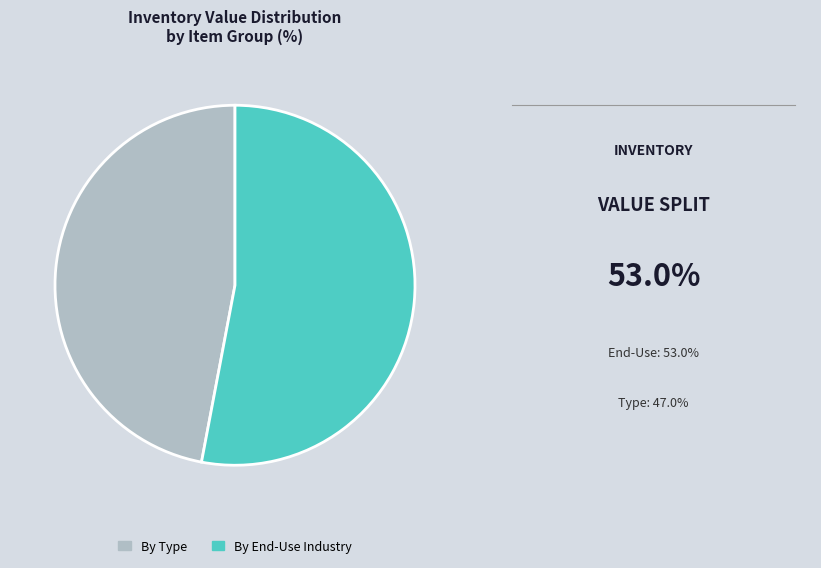

Is there a majority slice in this chart?

Yes